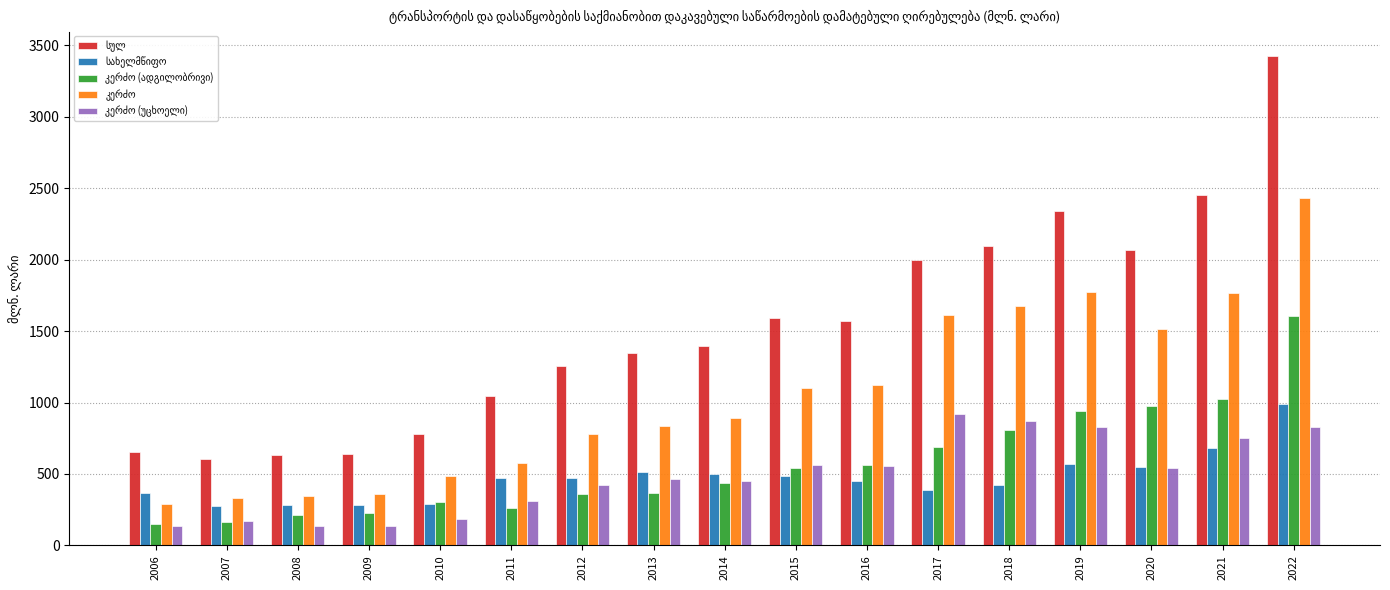

What is the smallest value displayed?

132.8